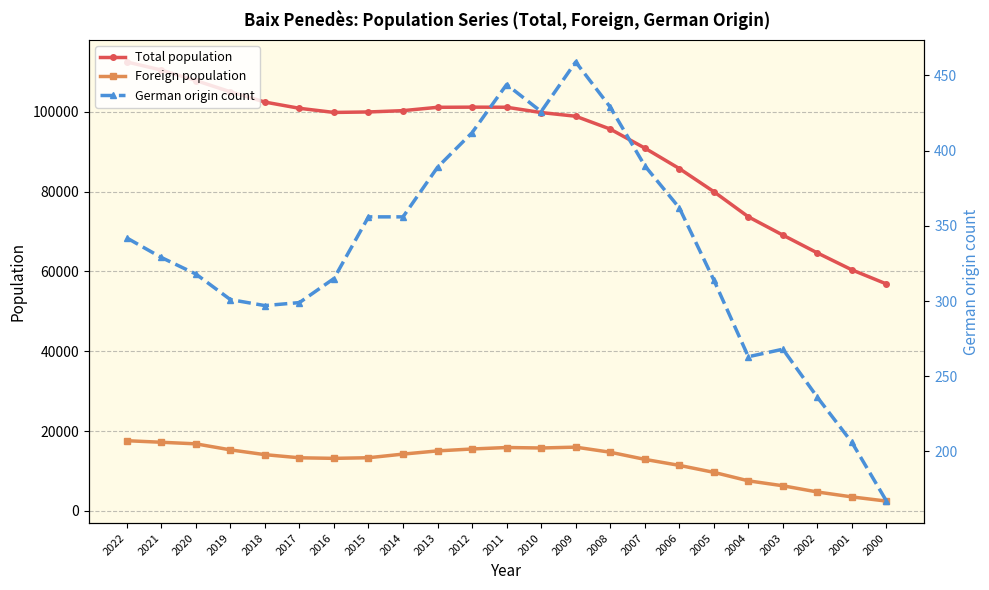

The value of Foreign population at 2006 is 11399. True or false?

True